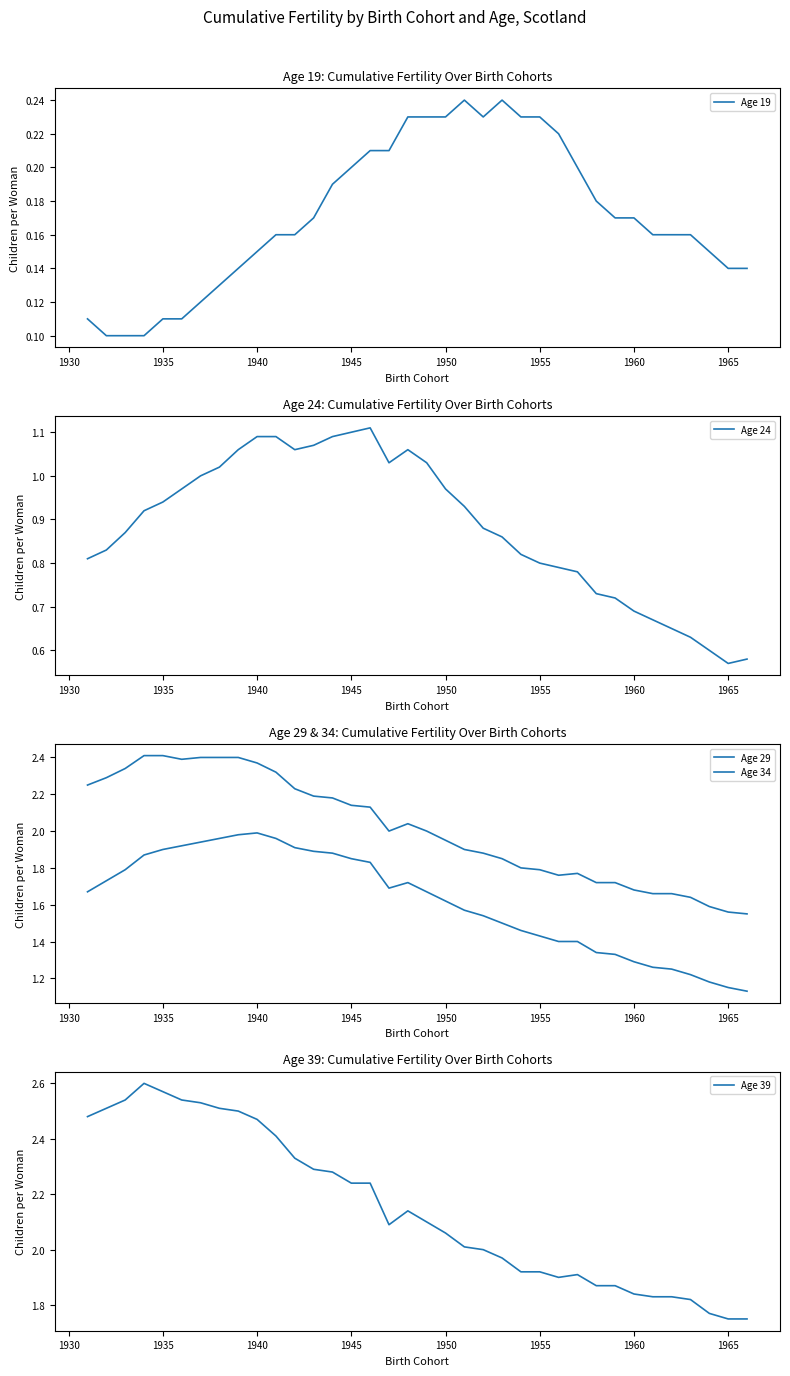

Which series has the largest total across all categories?

Age 39